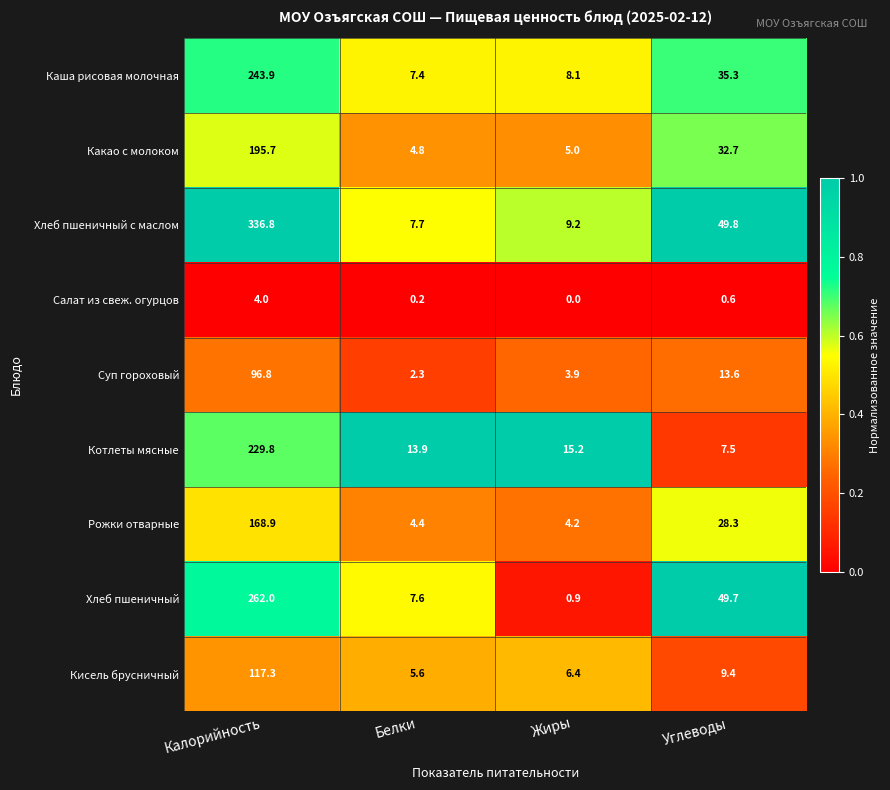

Which series changed the most between Калорийность and Жиры?

Хлеб пшеничный с маслом